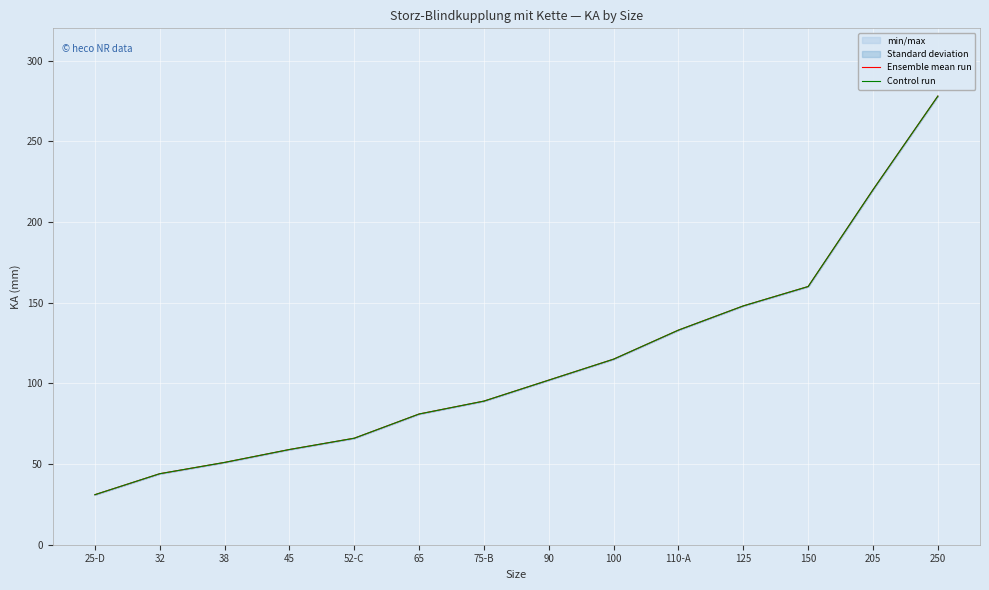

What is the sum of all Control run values?

1475